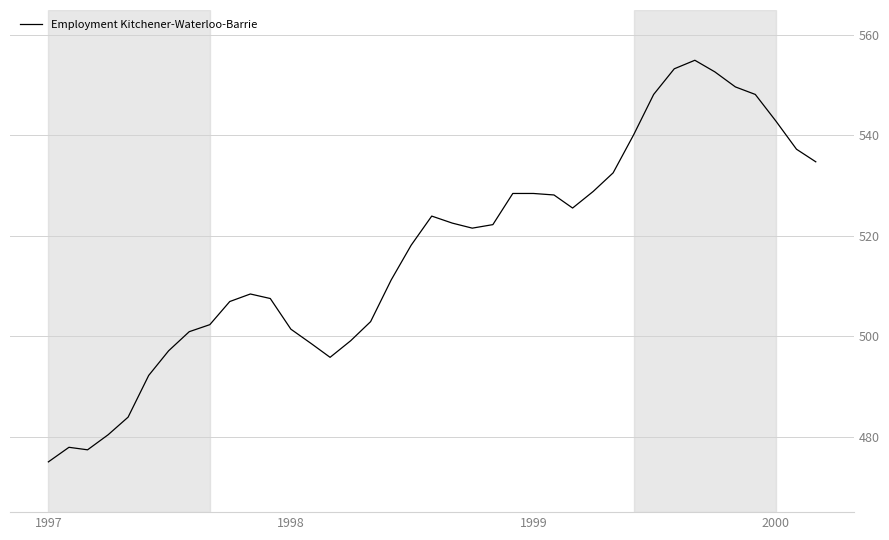

What is the difference between the maximum and minimum values?

79.9